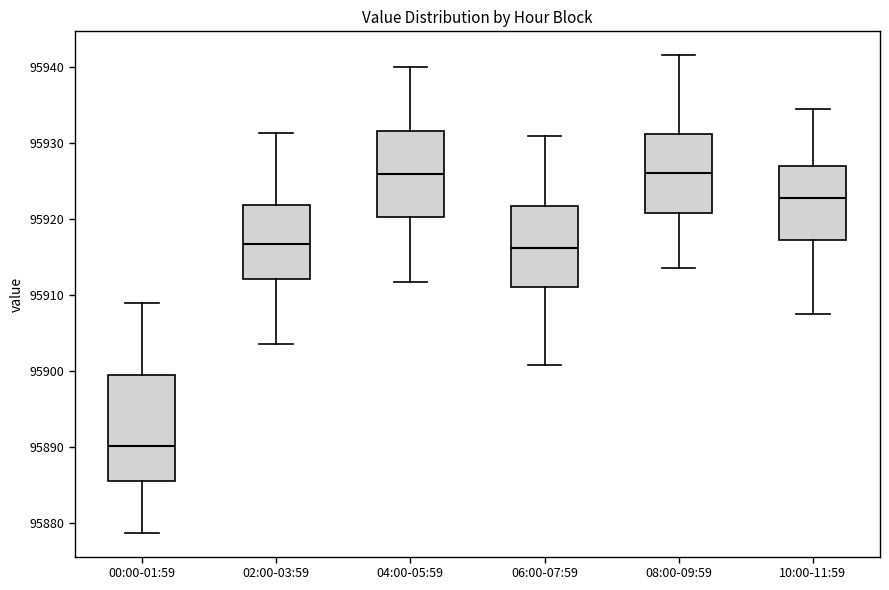

Reading left to right, read every box against the y-axis: the position of its median line, the range the box covers, and the ends of its whiskers. The values are not printed on the chart, so give them approximately, as read against the axis.

00:00-01:59: median 95890, box 95886 to 95899, whiskers 95879 to 95909
02:00-03:59: median 95917, box 95912 to 95922, whiskers 95904 to 95931
04:00-05:59: median 95926, box 95920 to 95932, whiskers 95912 to 95940
06:00-07:59: median 95916, box 95911 to 95922, whiskers 95901 to 95931
08:00-09:59: median 95926, box 95921 to 95931, whiskers 95914 to 95942
10:00-11:59: median 95923, box 95917 to 95927, whiskers 95907 to 95934